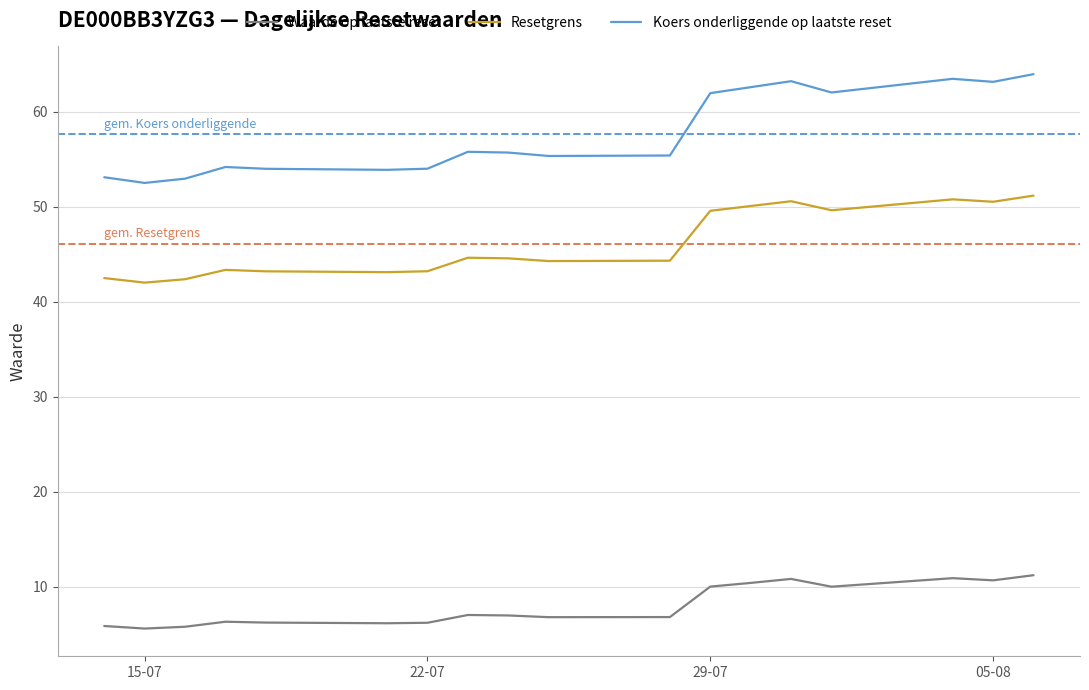

Rank the series by their average value, from highest to lowest.

Koers onderliggende op laatste reset, Resetgrens, Waarde op laatste reset